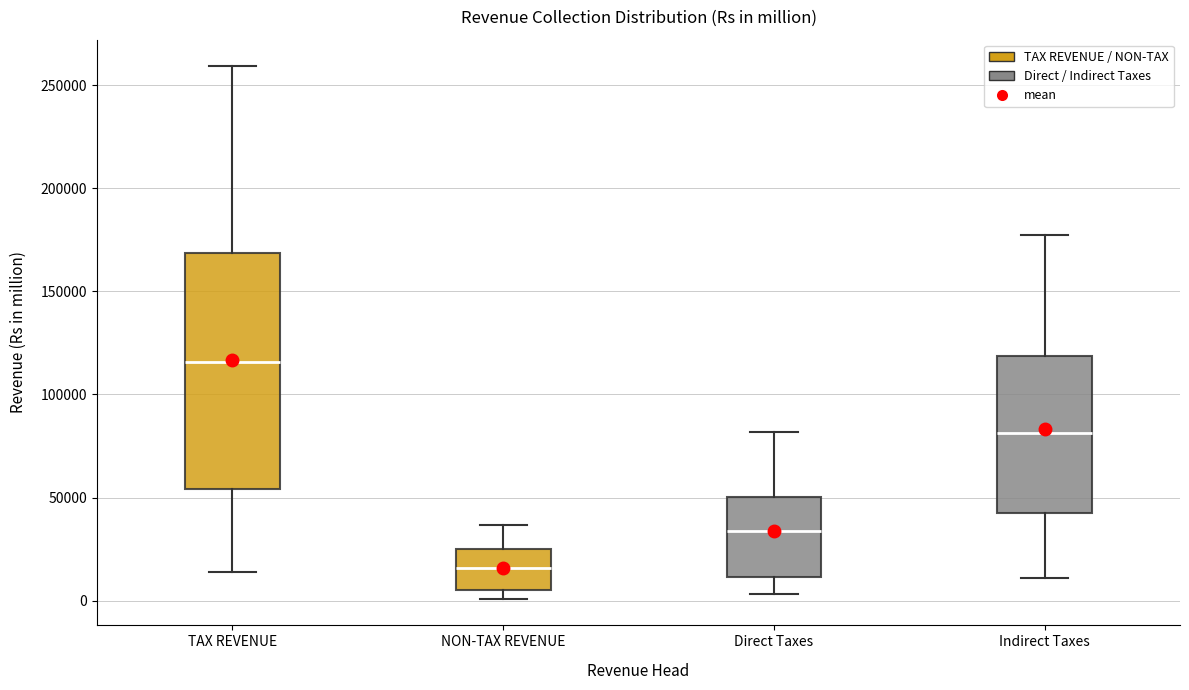

Where does the upper whisker of the box for Indirect Taxes end on the y-axis? The values are not printed on the chart, so give them approximately, as read against the axis.

175000